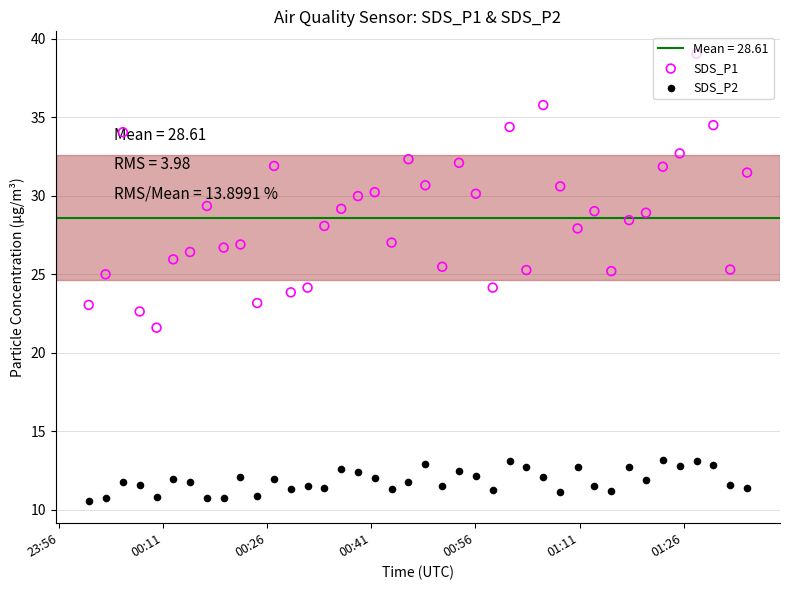

What are all the series names shown in the legend?

SDS_P1, SDS_P2